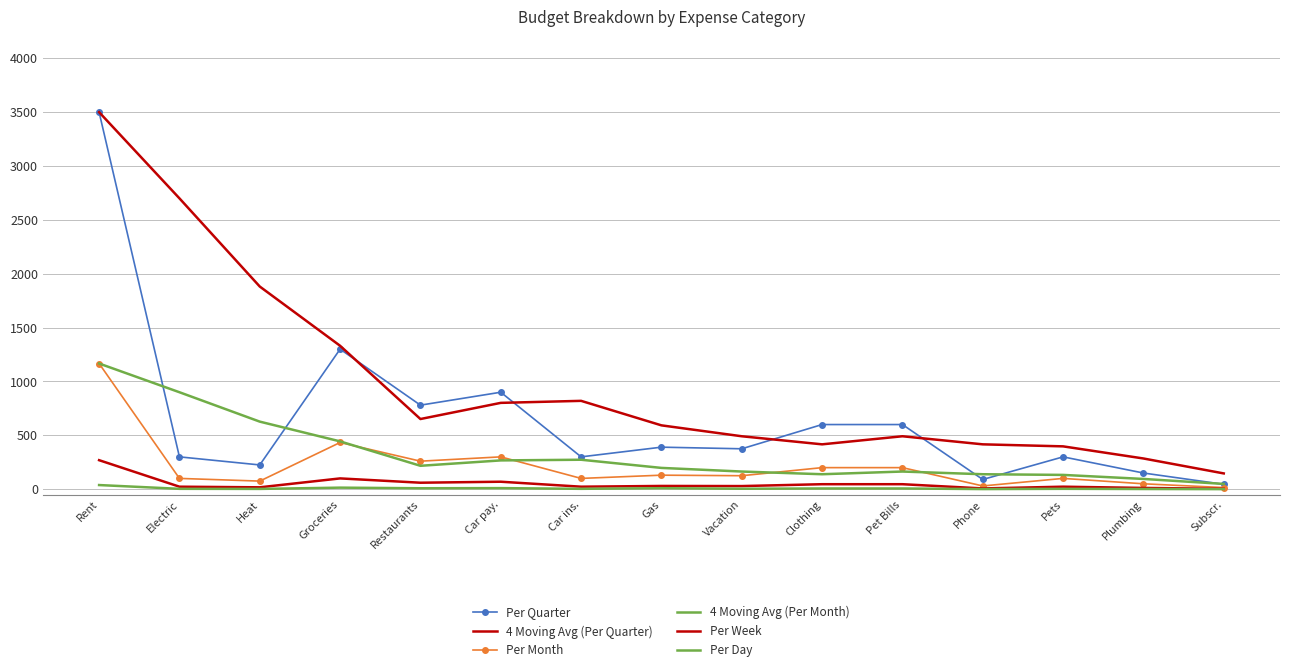

Between Groceries and Subscr., which series saw the biggest shift?

Per Quarter